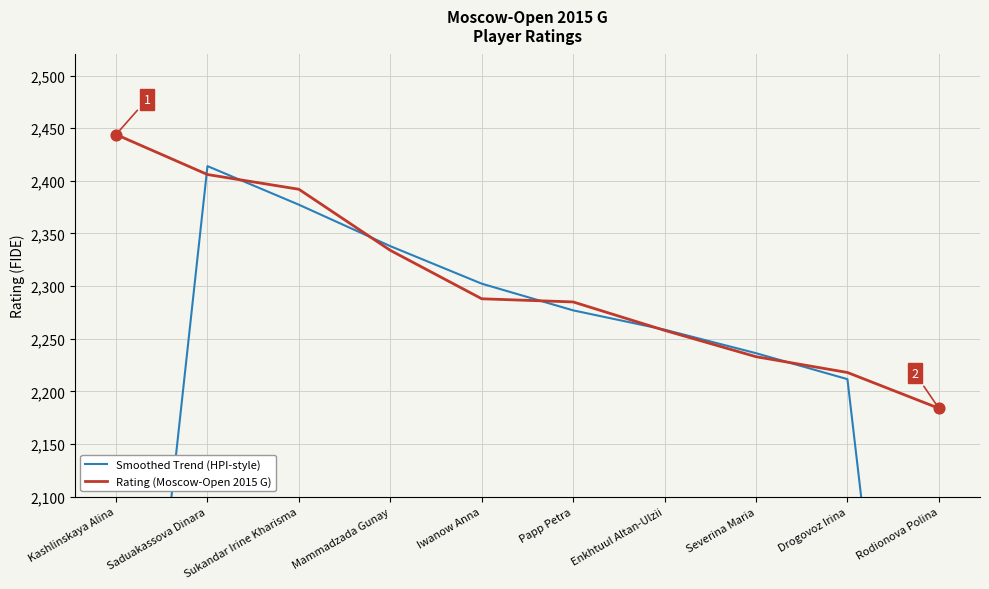

At which category is the sum across all series the highest?

Saduakassova Dinara